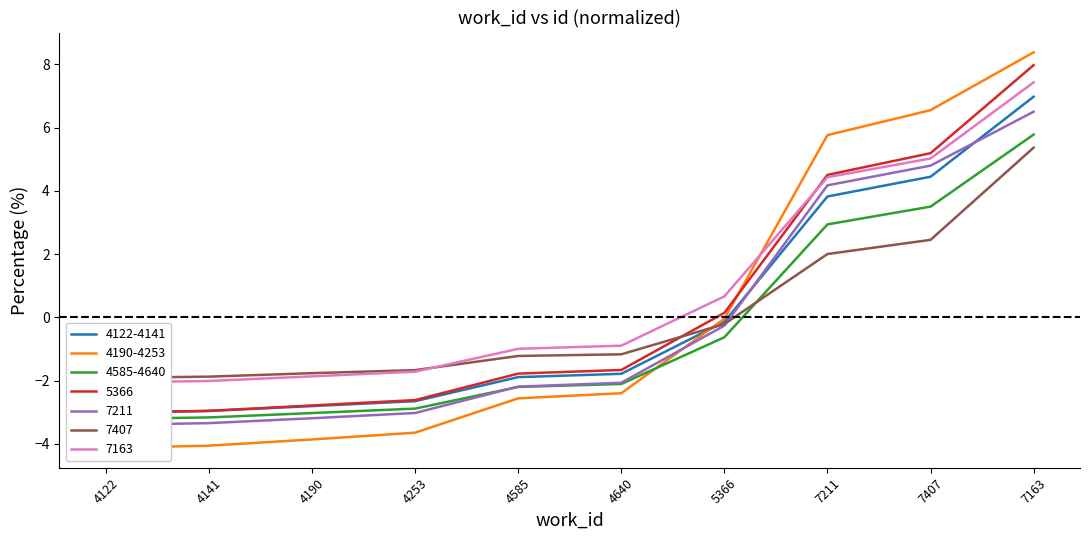

What is the label of the 5th point from the right?

4640